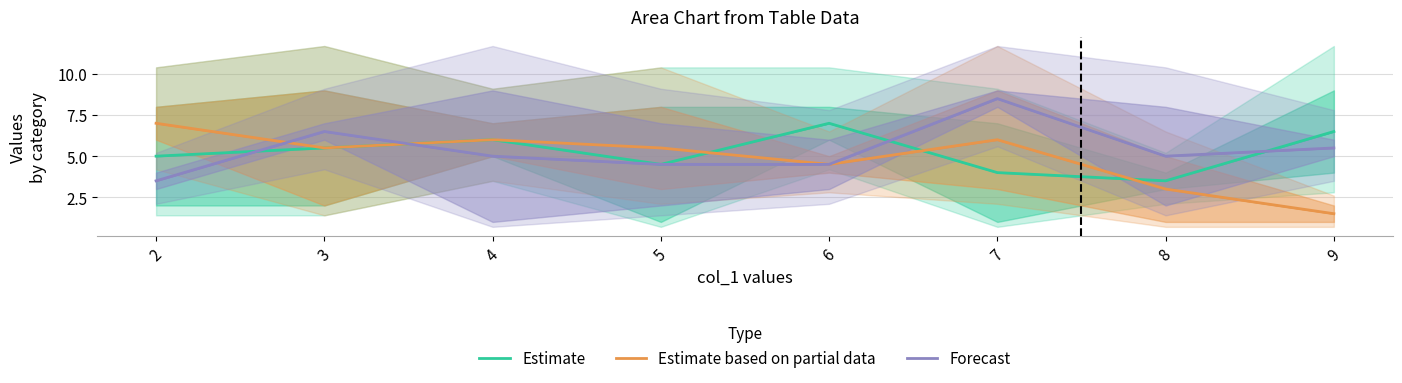

What is the total value across all series at 6?

16.0